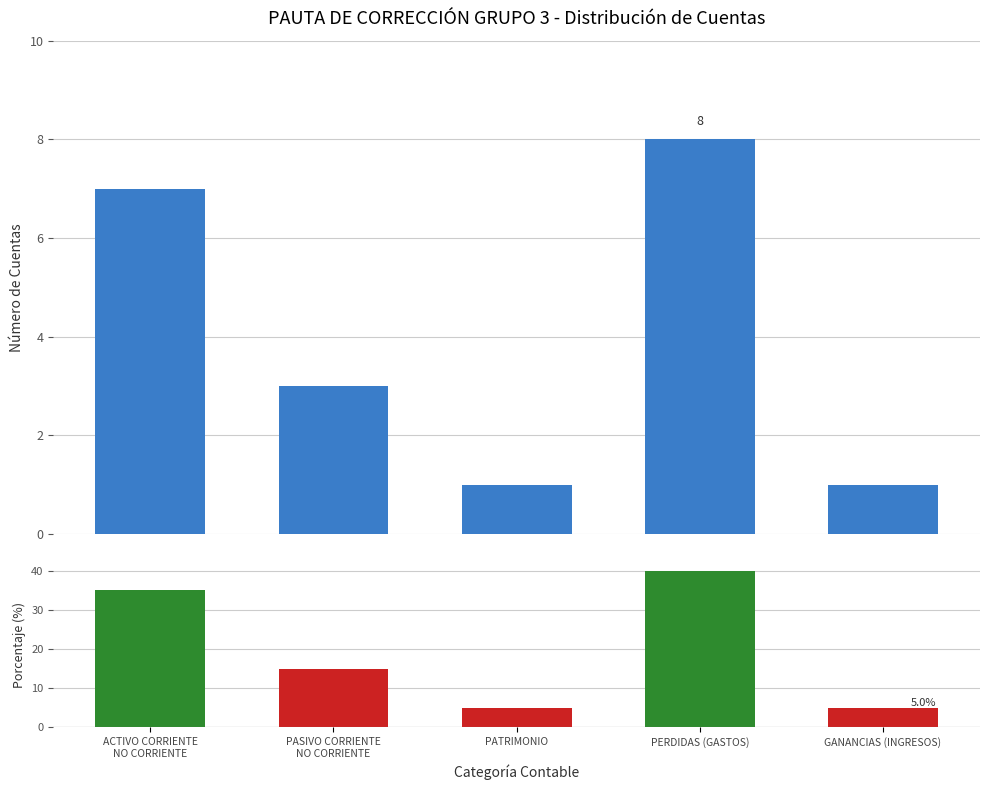

What is the sum of the Porcentaje (%) values at ACTIVO CORRIENTE
NO CORRIENTE and PERDIDAS (GASTOS)?

75